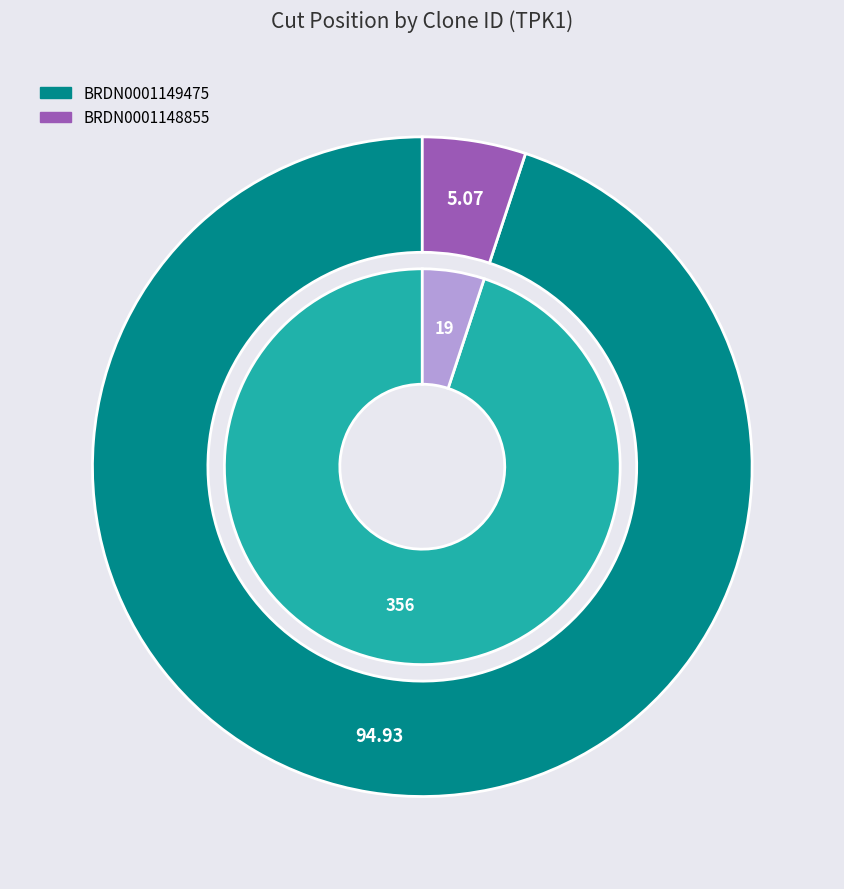

Rank the categories by value from highest to lowest.

BRDN0001149475, BRDN0001148855